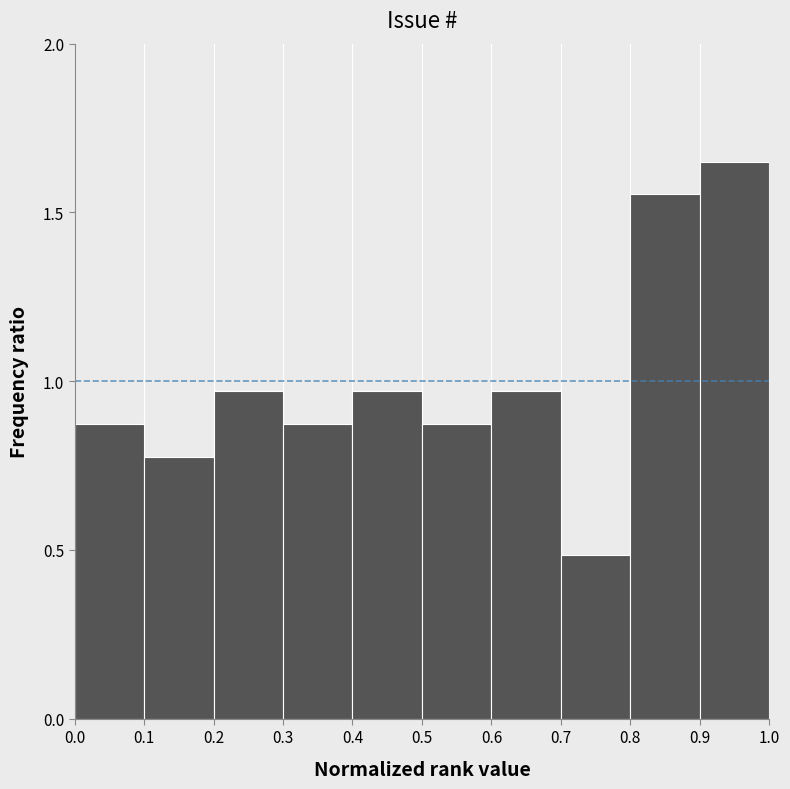

Reading left to right, list every bar in this chart as the range it spans on the x-axis followed by its height. The values are not printed on the chart, so give them approximately, as read against the axis.

0.0 to 0.1: 0.85
0.1 to 0.2: 0.80
0.2 to 0.3: 0.95
0.3 to 0.4: 0.85
0.4 to 0.5: 0.95
0.5 to 0.6: 0.85
0.6 to 0.7: 0.95
0.7 to 0.8: 0.50
0.8 to 0.9: 1.55
0.9 to 1.0: 1.65